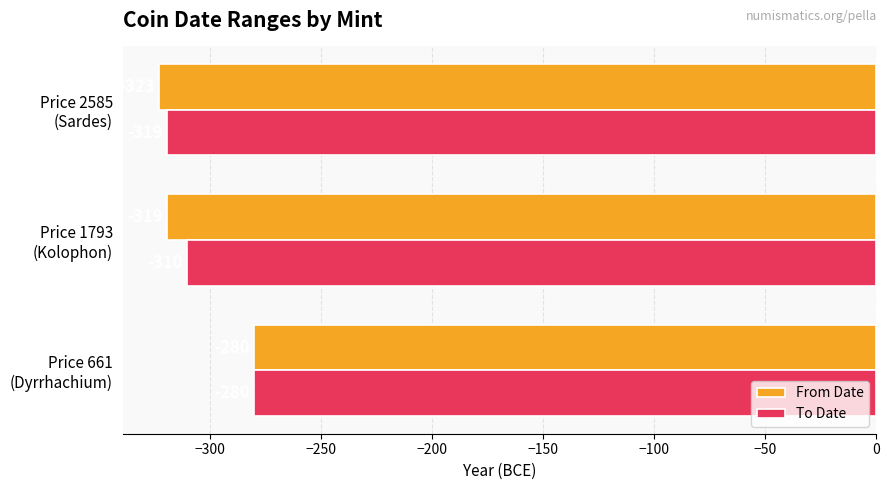

Which series has the largest range (max minus min)?

From Date